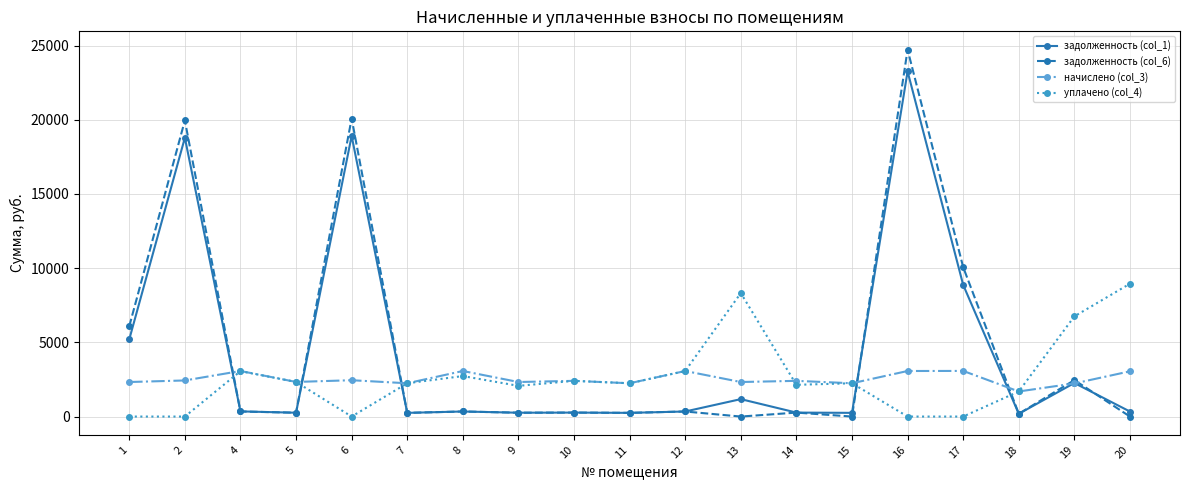

True or false: уплачено (col_4) has more than 1 points higher than both neighbors.

True